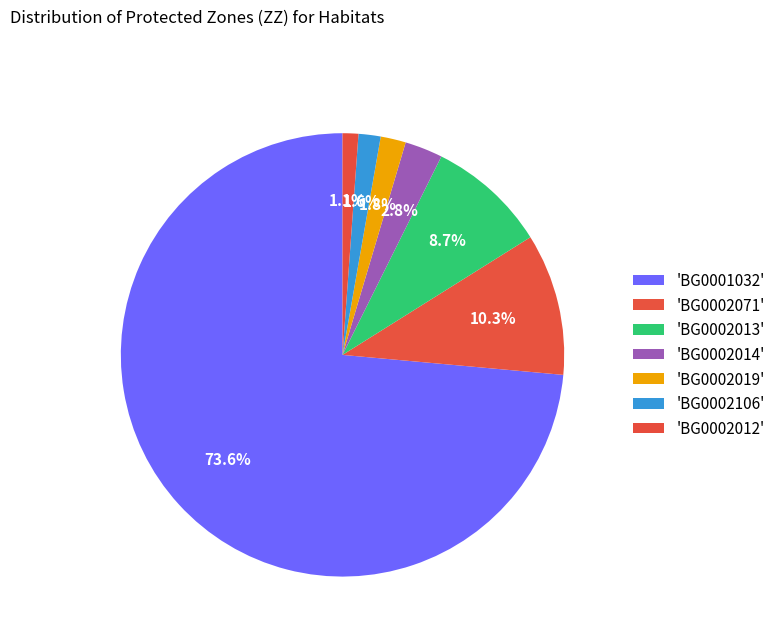

How many slices are in this pie chart?

7